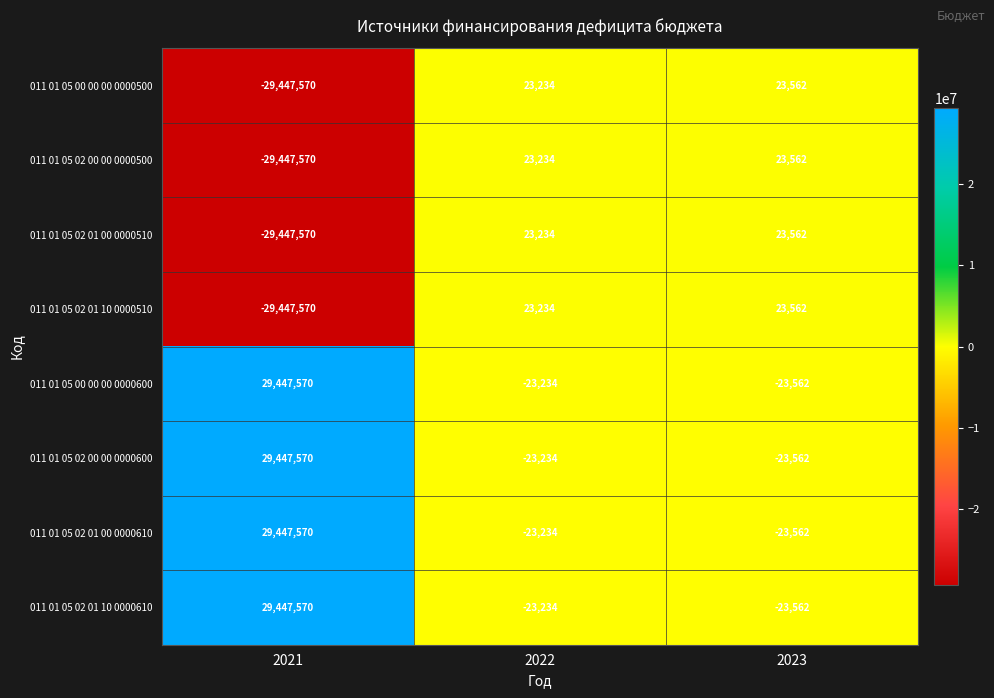

Which category has the highest value in the 011 01 05 02 01 10 0000610 series?

2021